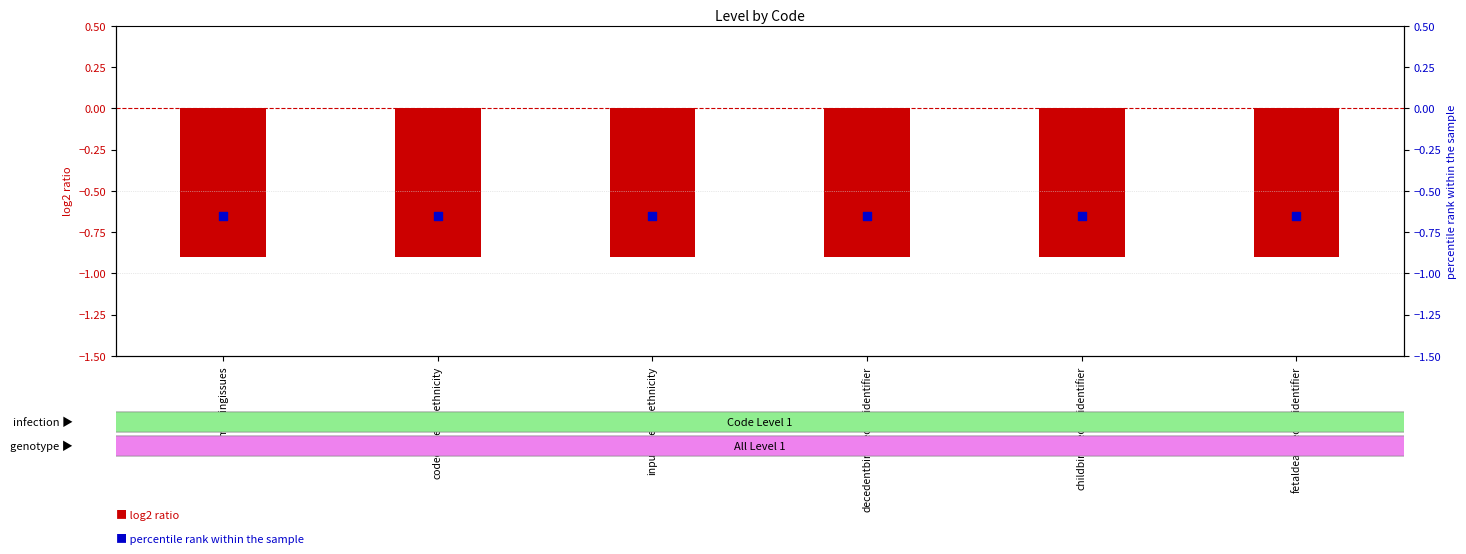

At which category is the sum across all series the highest?

emergingissues